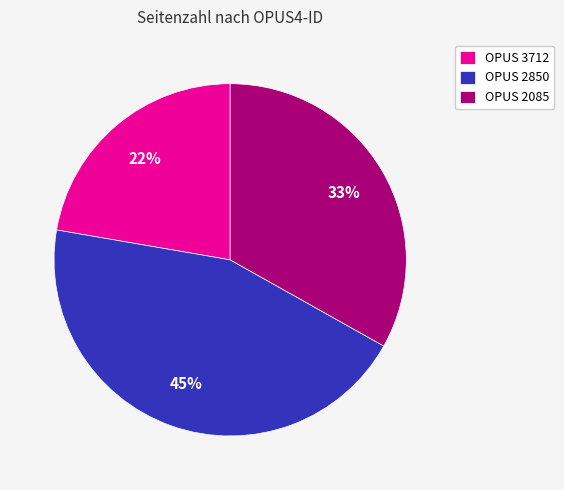

Which slice is the smallest?

OPUS 3712